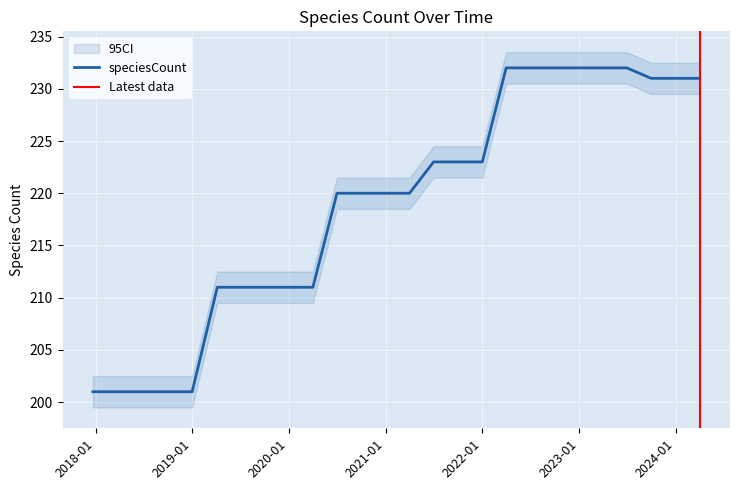

The value of speciesCount at 2020-01 is 211. True or false?

True